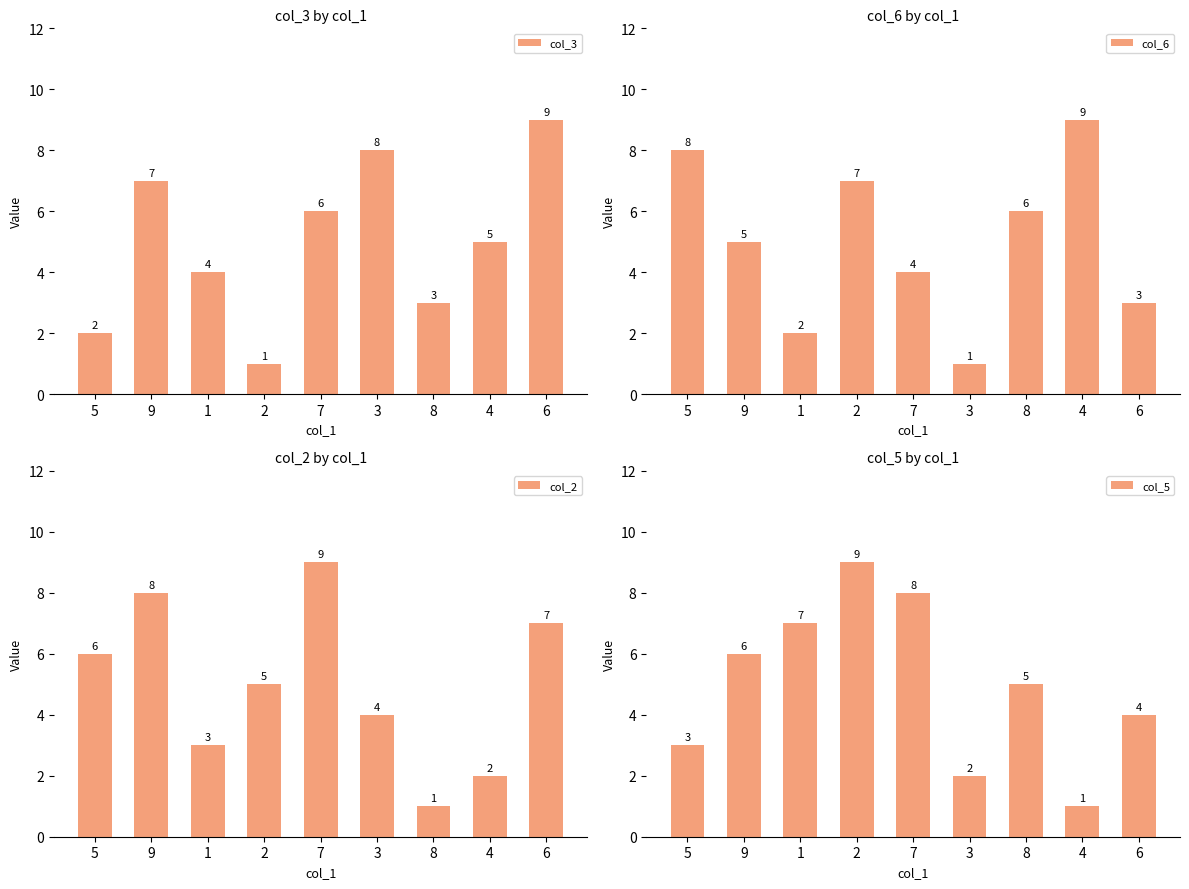

At how many categories does at least one series exceed 3?

9